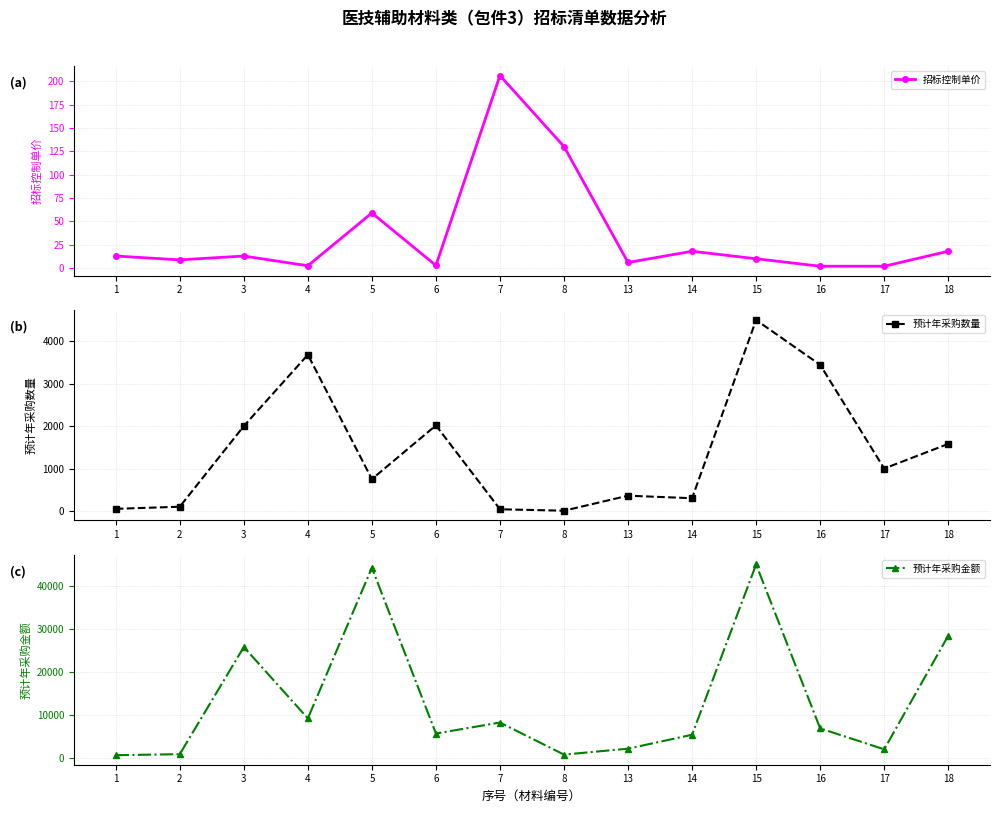

How many interior local valleys does the 预计年采购金额 series have?

4